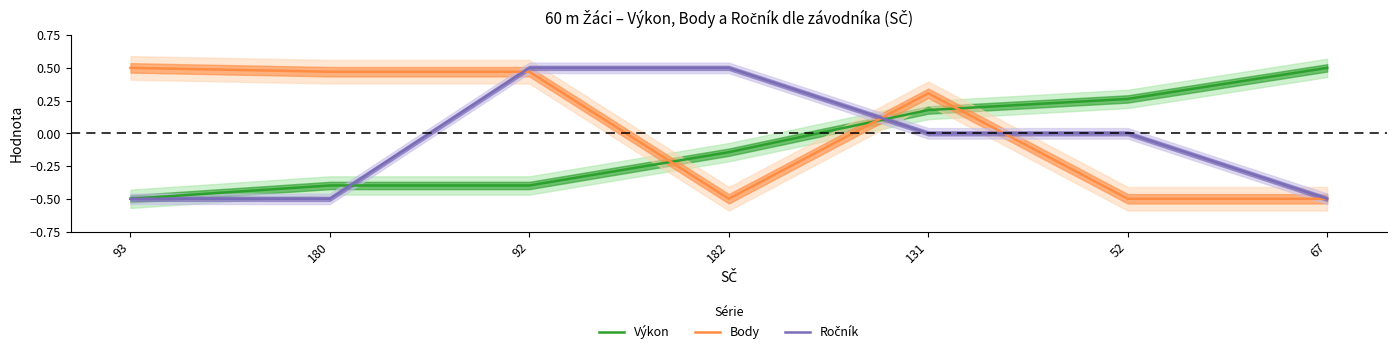

Which series ends up on top after the final intersection of Výkon and Body?

Výkon